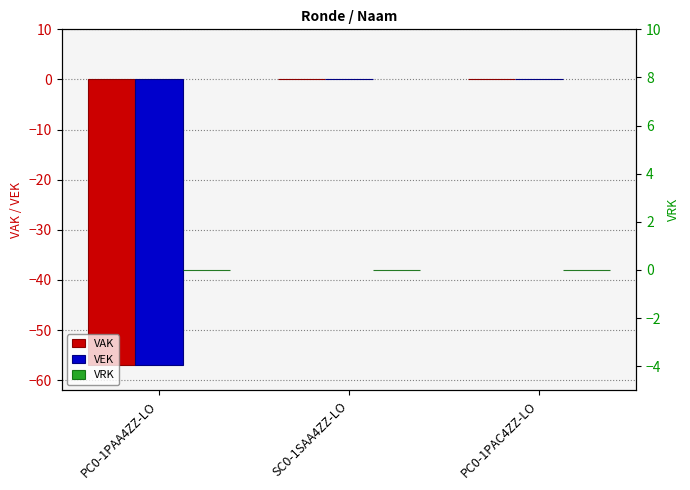

How many groups of bars are there?

3